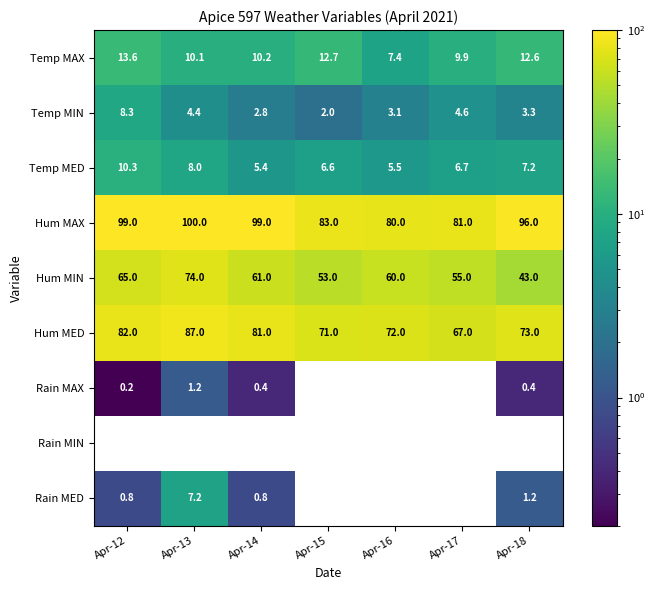

Between Apr-13 and Apr-16, which series saw the biggest shift?

Hum MAX